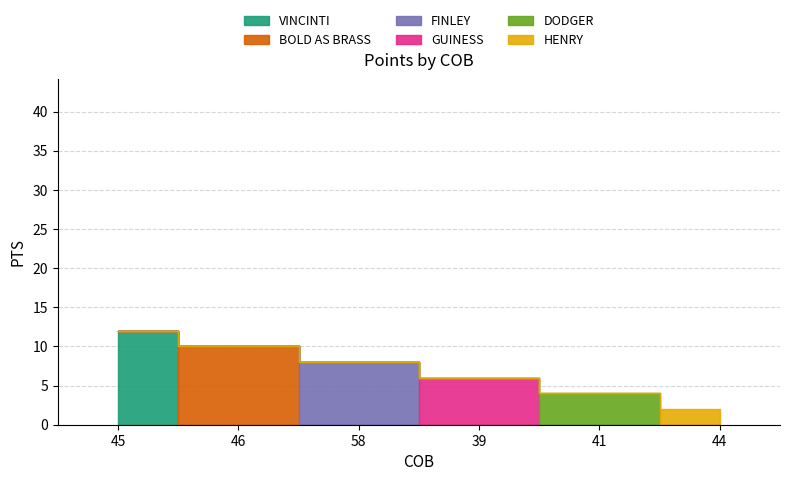

What is the maximum value shown in the chart?

12